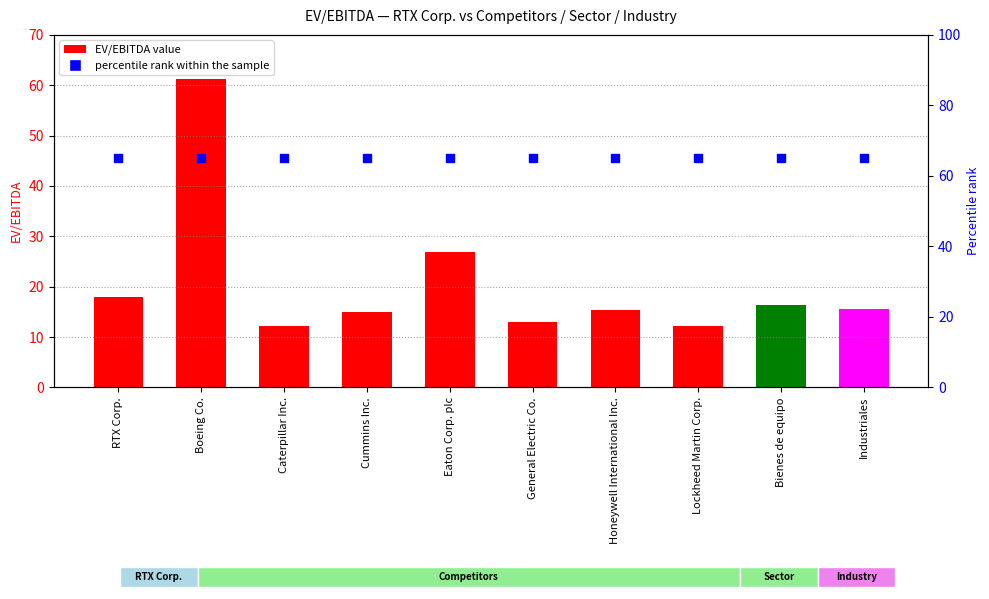

Which series has the largest total across all categories?

percentile rank within the sample